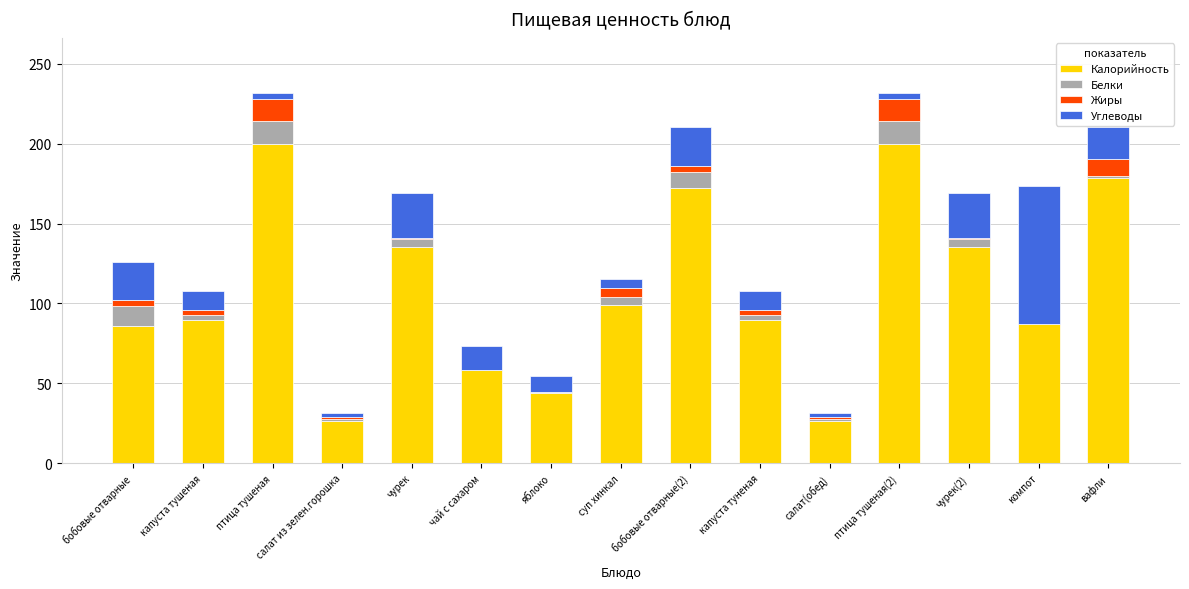

Where is Жиры nearest to the value 7?

суп хинкал